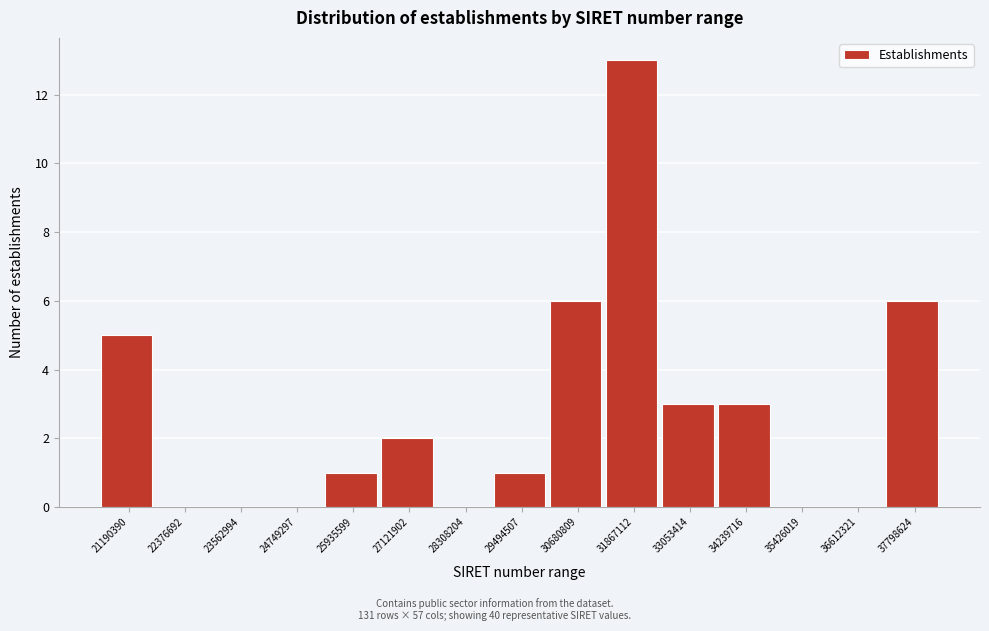

Reading left to right, what are all the values shown in this chart?

21190390=5	22376692=0	23562994=0	24749297=0	25935599=1	27121902=2	28308204=0	29494507=1	30680809=6	31867112=13	33053414=3	34239716=3	35426019=0	36612321=0	37798624=6